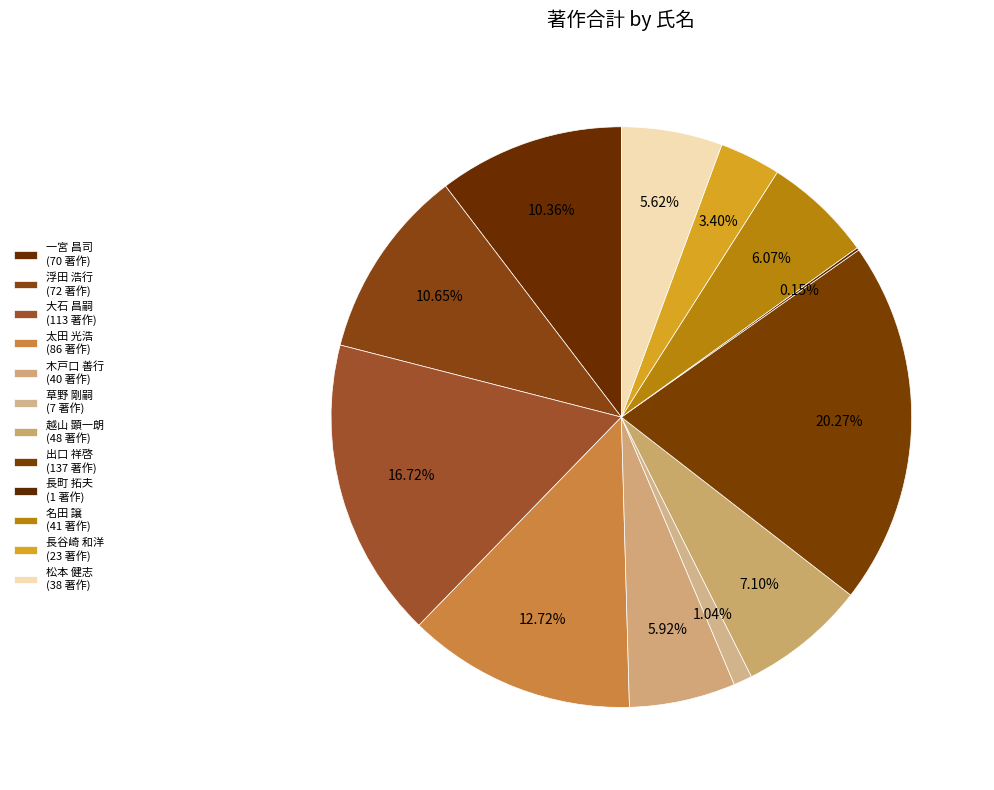

Which has a higher value, 松本 健志 or 一宮 昌司?

一宮 昌司